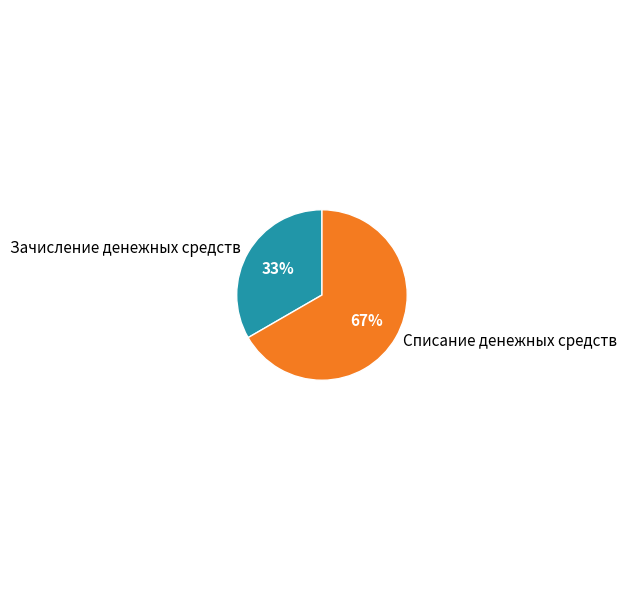

To the nearest percent, what is the combined percentage of Зачисление денежных средств and Списание денежных средств?

100%